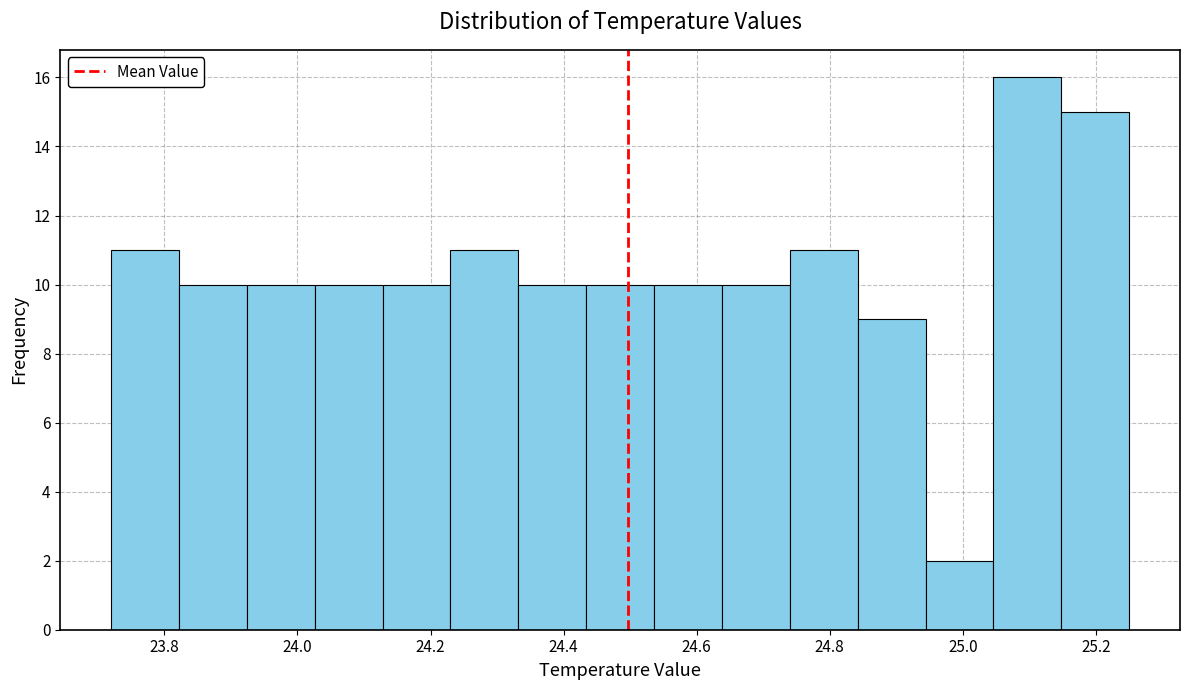

Which range on the x-axis has the tallest bar?

25.046 to 25.148